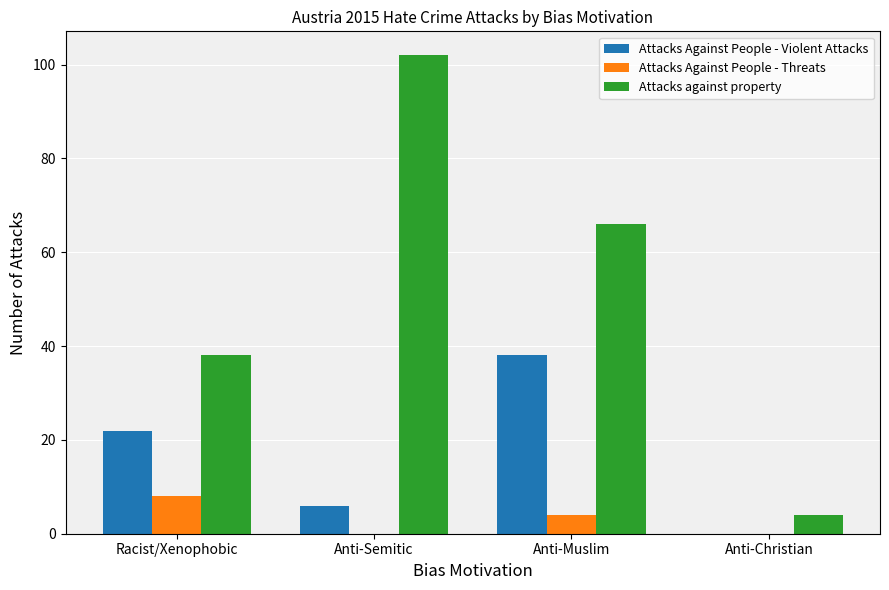

Reading left to right, extract all data points from this chart.

Attacks Against People - Violent Attacks: Racist/Xenophobic=22	Anti-Semitic=6	Anti-Muslim=38	Anti-Christian=0
Attacks Against People - Threats: Racist/Xenophobic=8	Anti-Semitic=0	Anti-Muslim=4	Anti-Christian=0
Attacks against property: Racist/Xenophobic=38	Anti-Semitic=102	Anti-Muslim=66	Anti-Christian=4